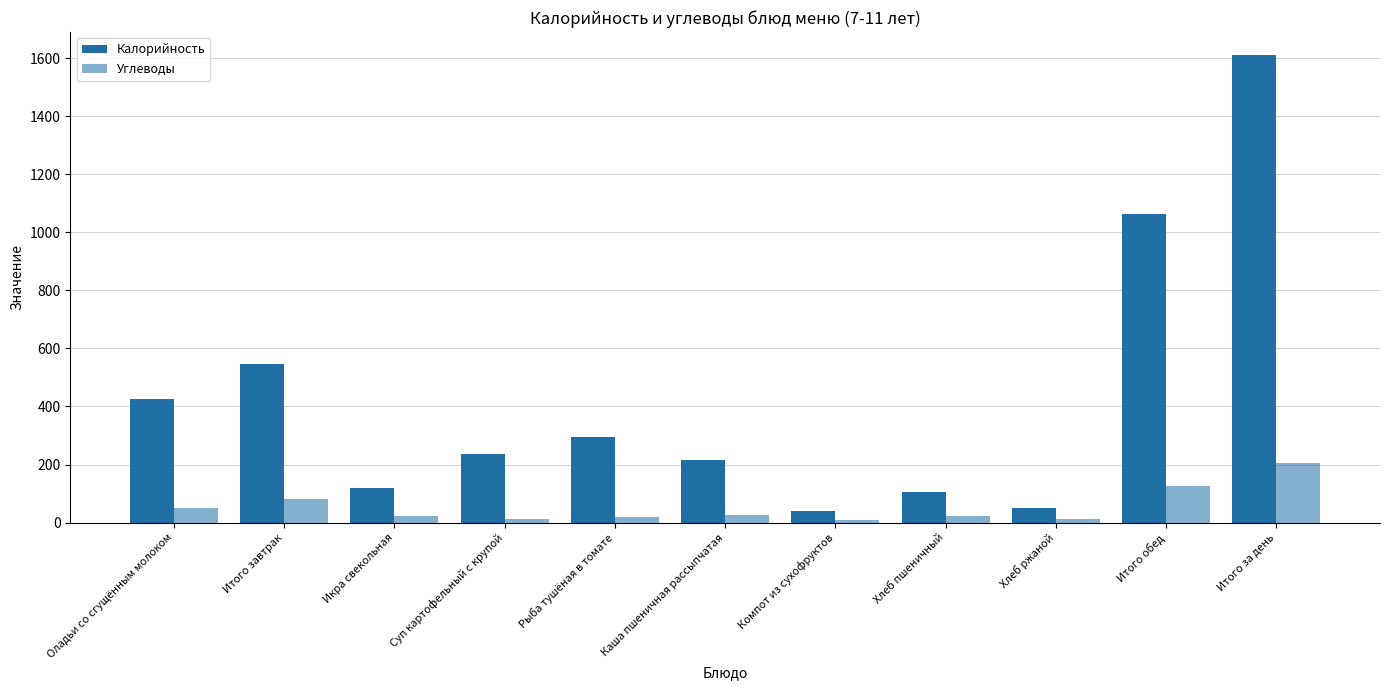

How many data points in Углеводы are less than 23?

5